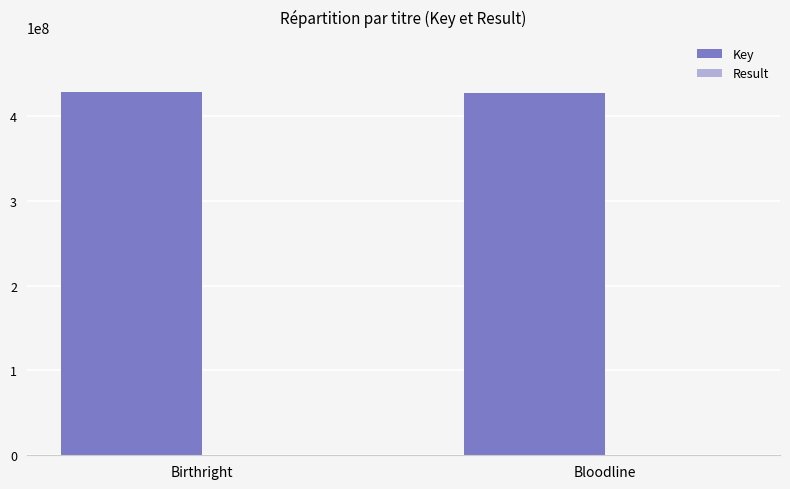

What is the maximum value shown in the chart?

428539293